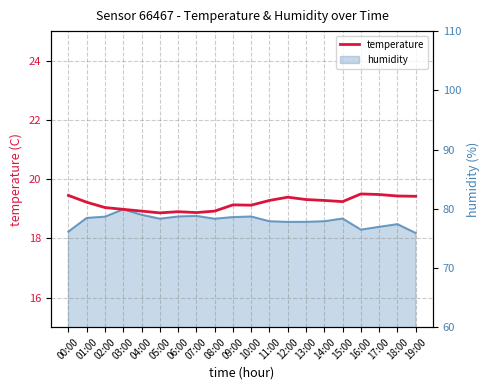

Reading left to right, list all the values displayed in this chart.

00:00=19.4	01:00=19.2	02:00=19.0	03:00=19.0	04:00=18.9	05:00=18.9	06:00=18.9	07:00=18.9	08:00=18.9	09:00=19.1	10:00=19.1	11:00=19.3	12:00=19.4	13:00=19.3	14:00=19.3	15:00=19.2	16:00=19.5	17:00=19.5	18:00=19.4	19:00=19.4